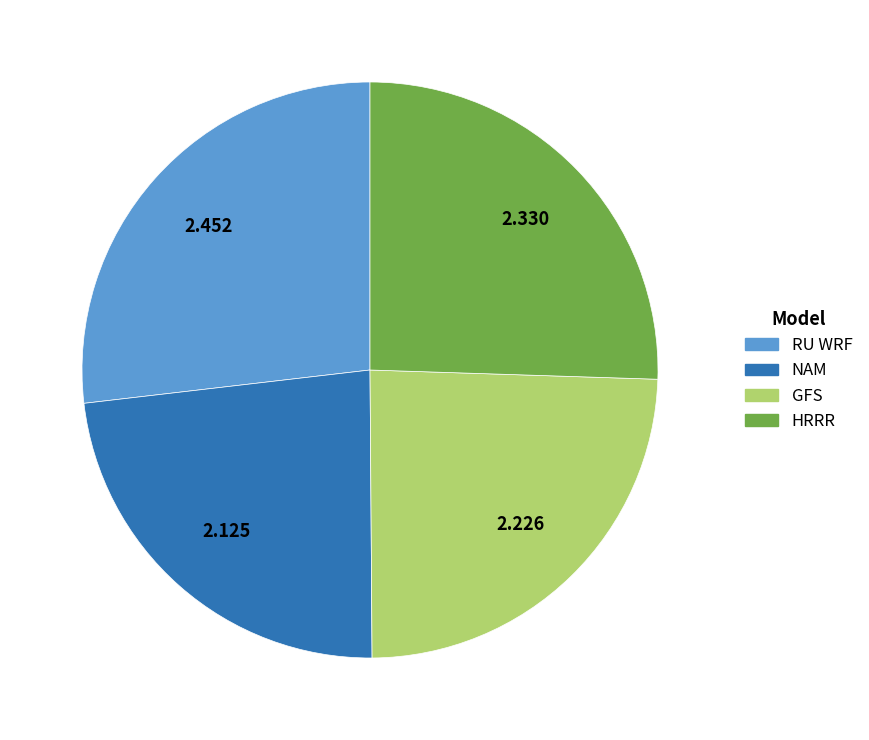

Combined, do RU WRF and HRRR account for over 50%?

Yes